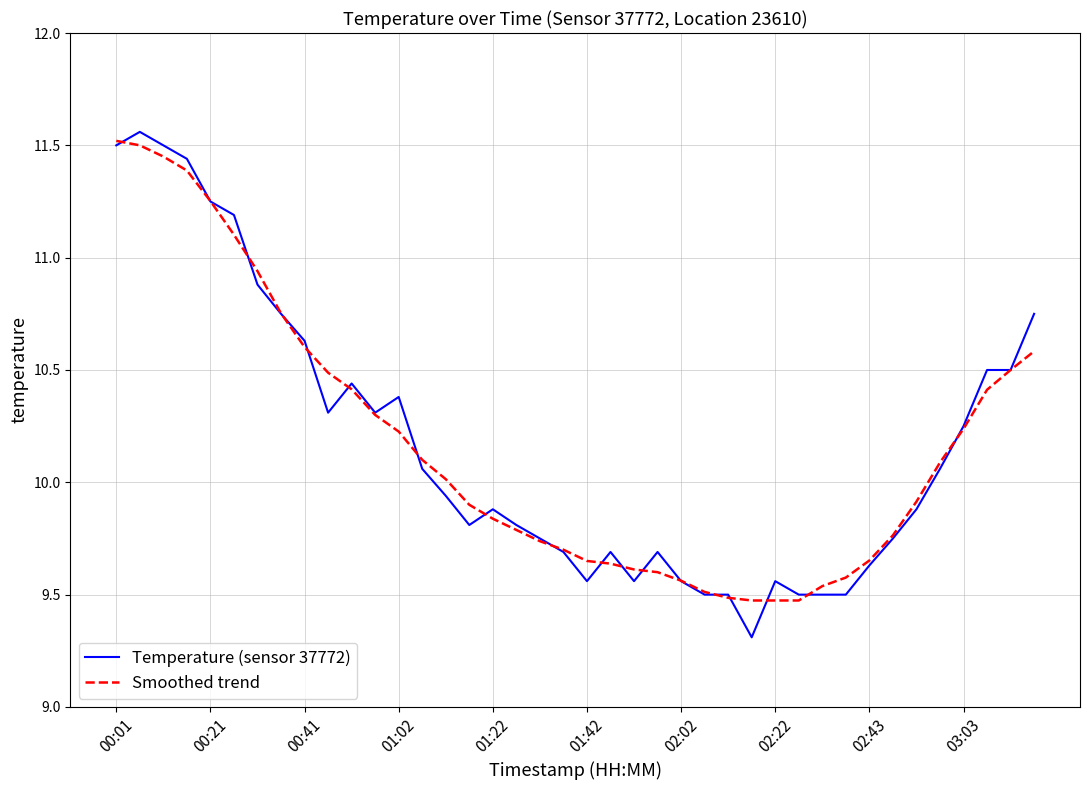

True or false: Temperature (sensor 37772) has more than 1 points higher than both neighbors.

True